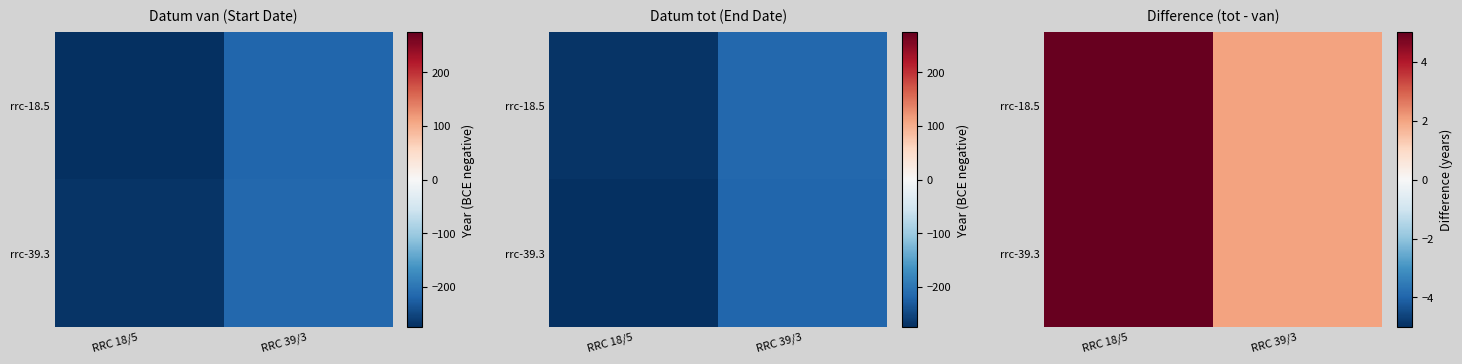

At which label does rrc-39.3 reach its peak?

RRC 18/5